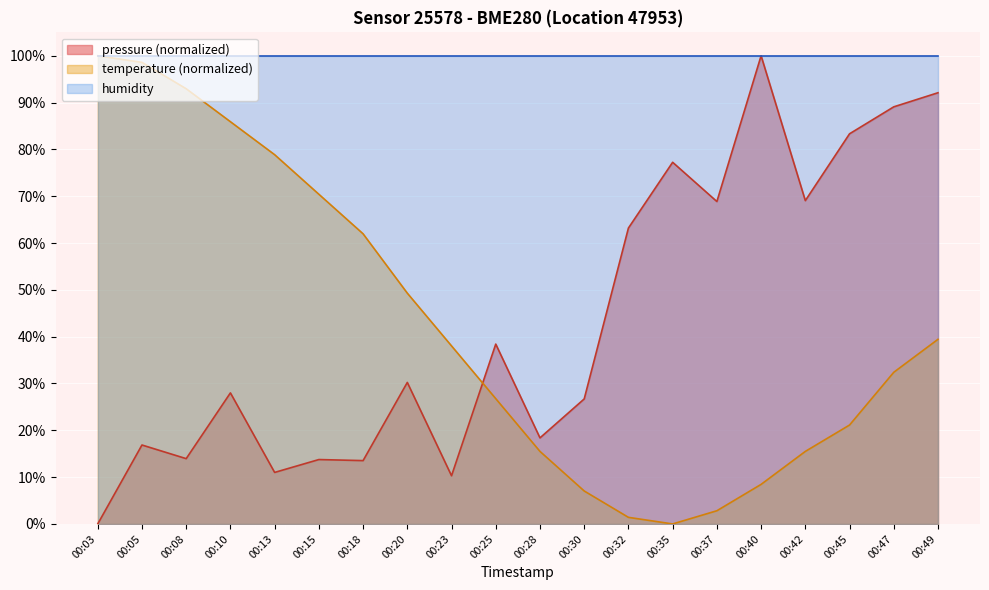

Is it true that temperature equals 51.8 at 00:23?

False